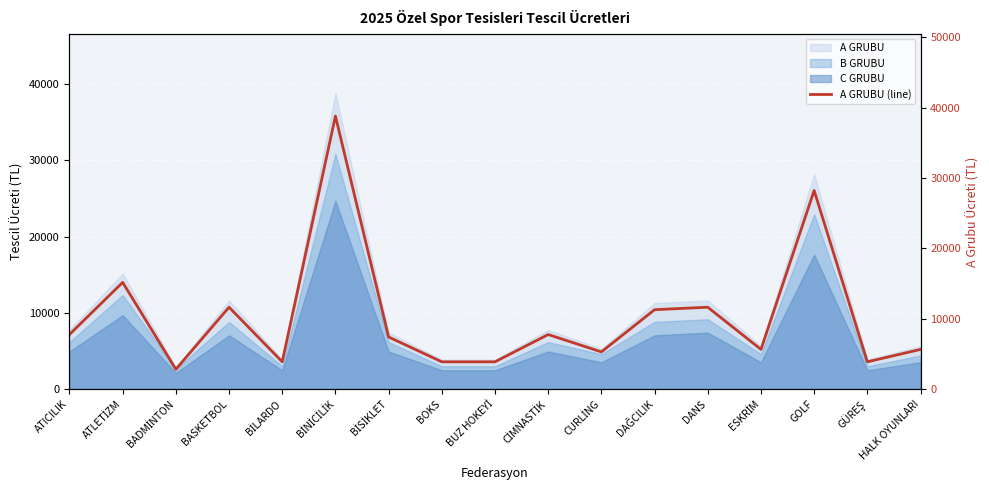

At which category does the data reach its first local valley?

BADMİNTON